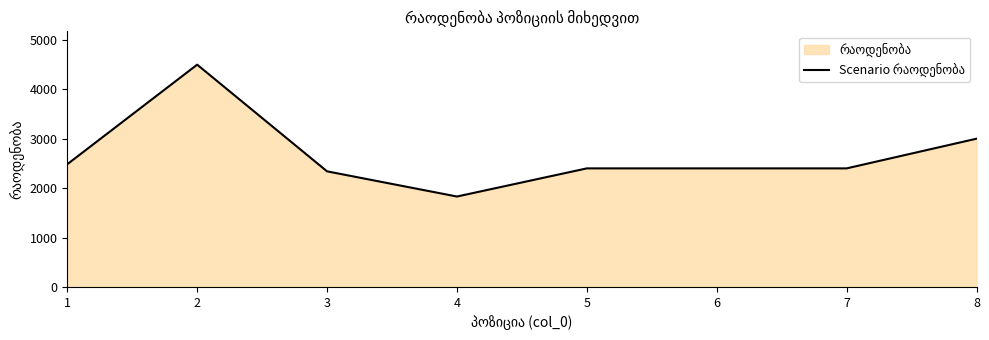

What is the difference between the second highest and second lowest values?

660.9